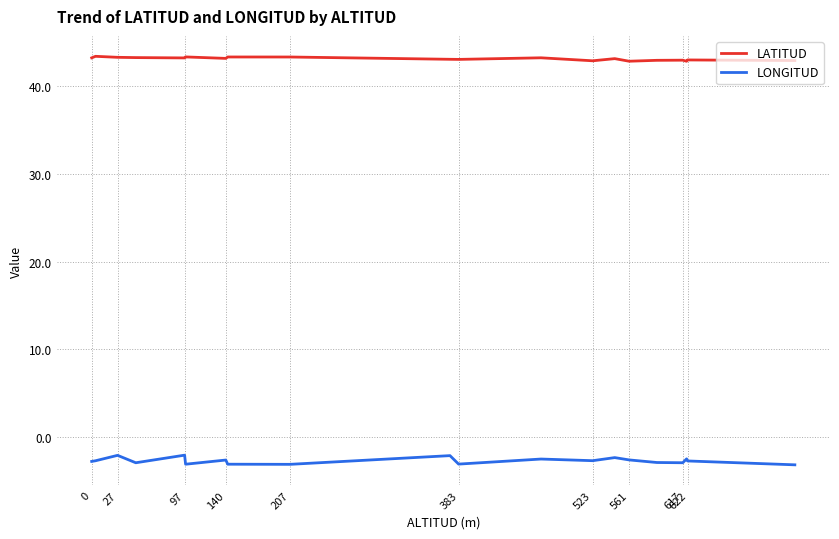

What is the minimum value shown in the chart?

-3.2